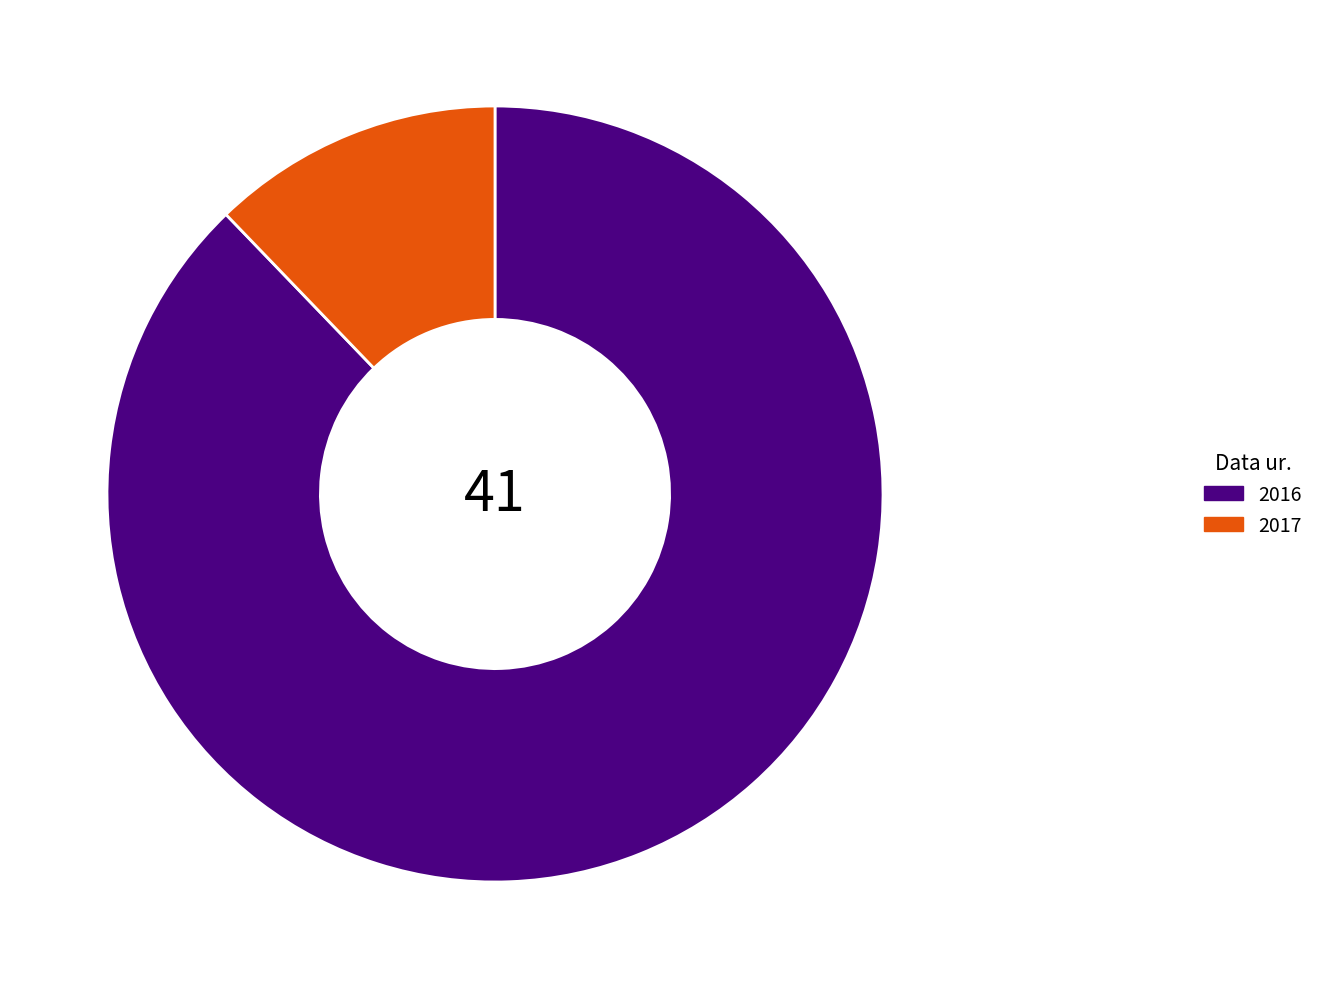

The 2017 slice represents 12% of the pie. True or false?

True